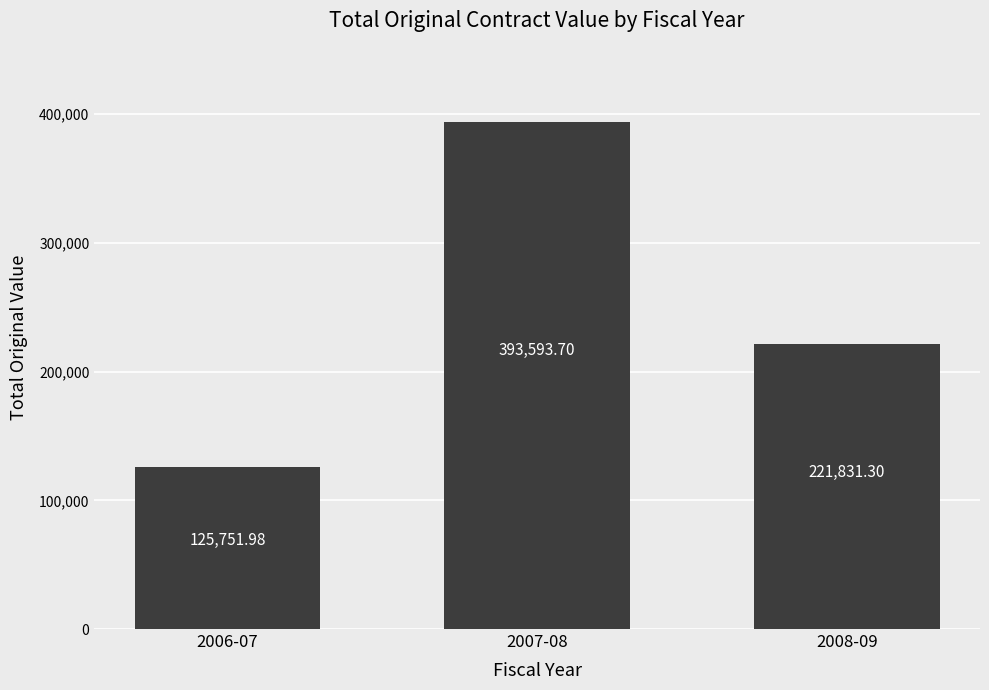

The chart shows a value of 393593.7 at 2007-08. True or false?

True